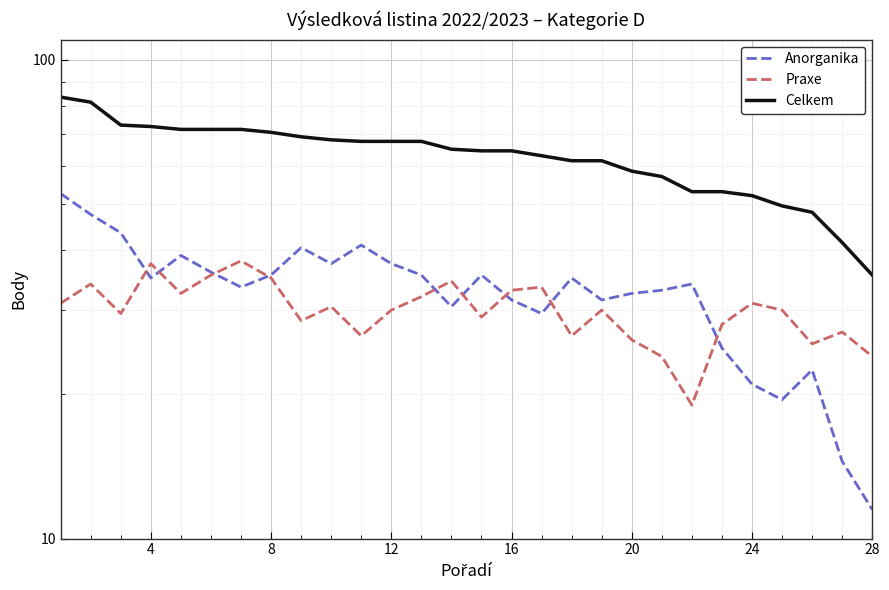

In Anorganika, how many points are higher than both neighbors (excluding endpoints)?

7